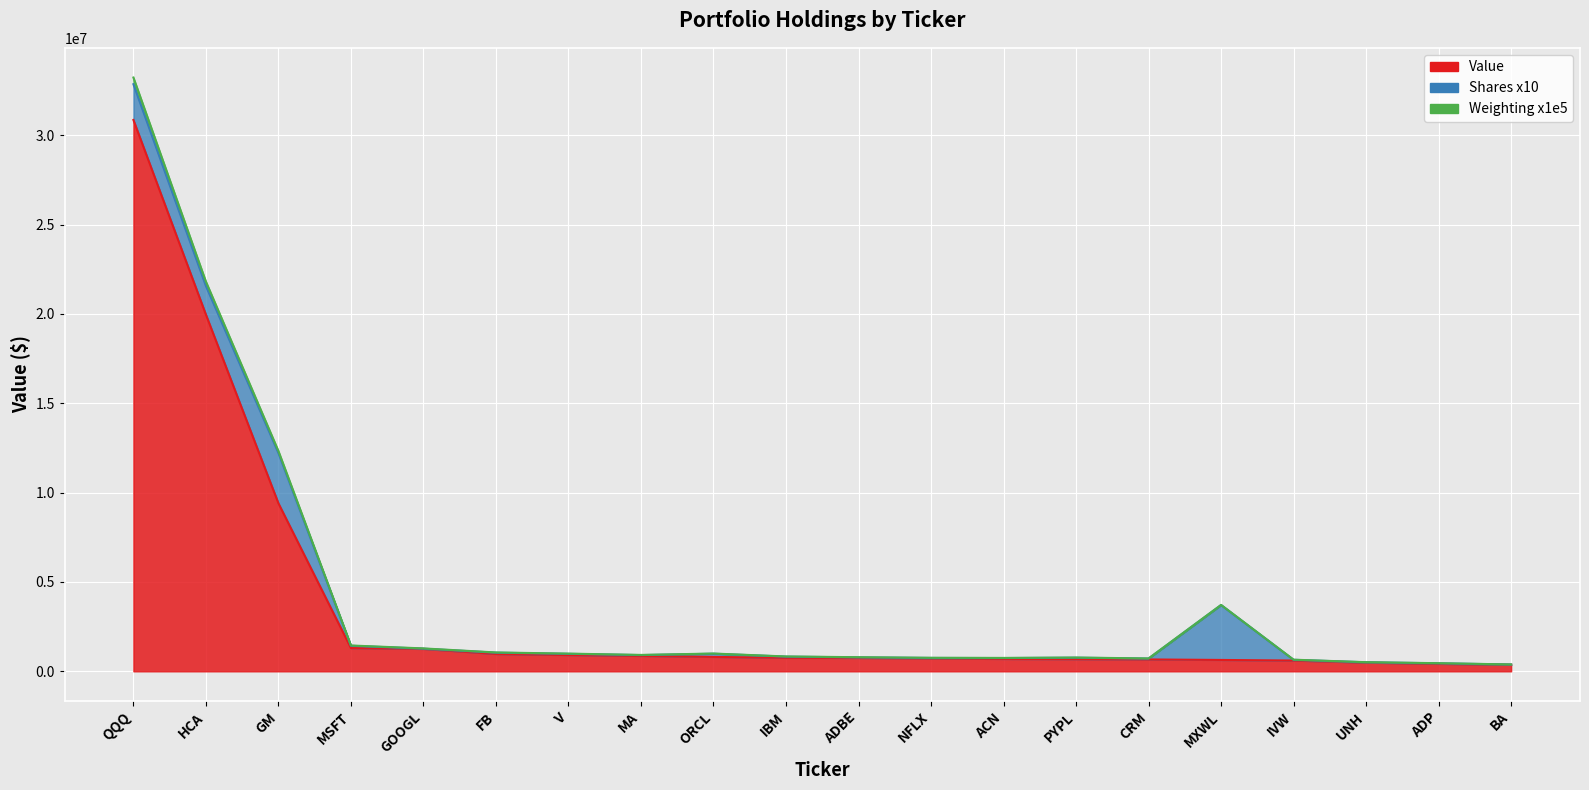

What is the minimum value shown in the chart?

368000